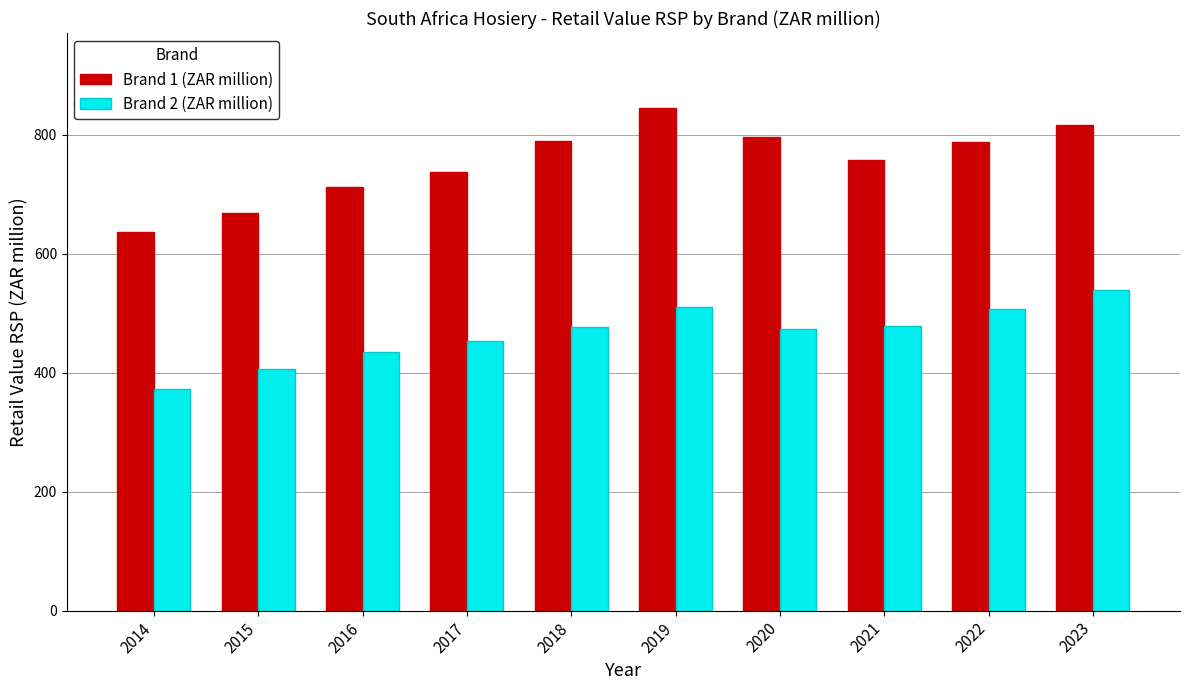

List the series in order of their overall mean, highest first.

Brand 1 (ZAR million), Brand 2 (ZAR million)